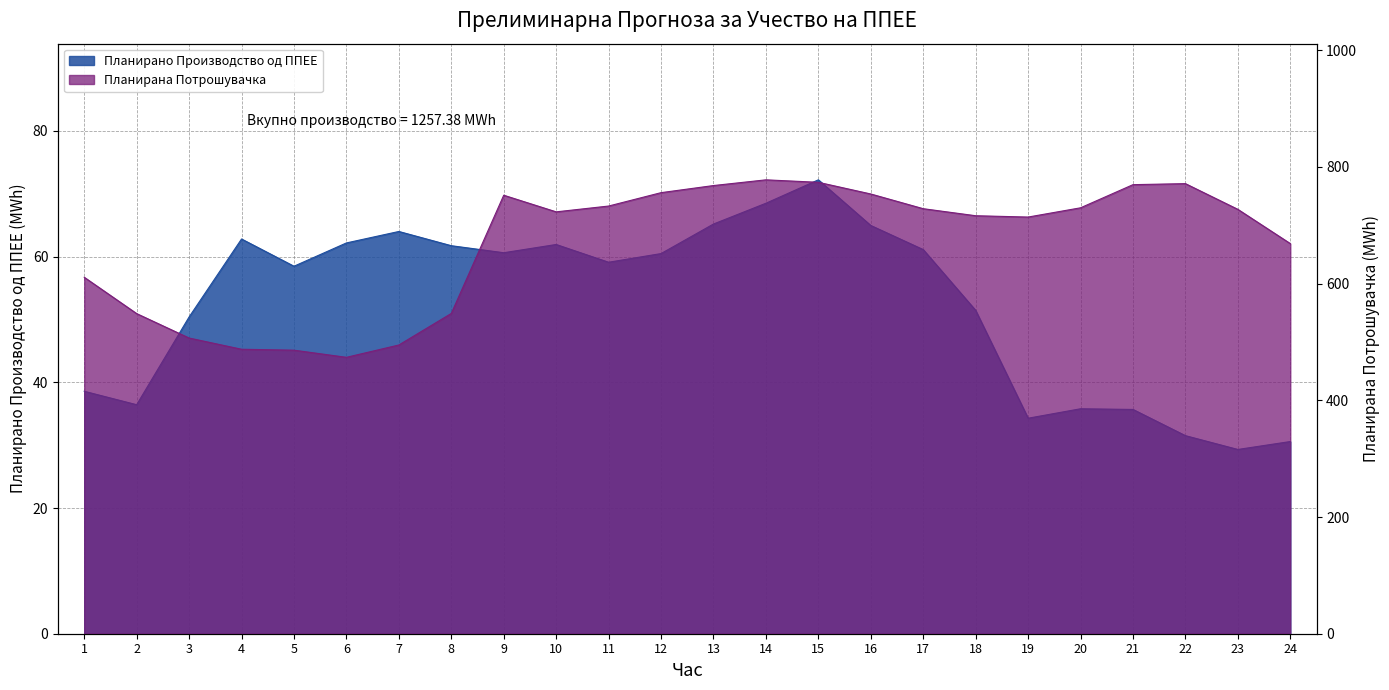

What is the value of the Планирано Производство од ППЕЕ point at the 6th from the left?

62.2